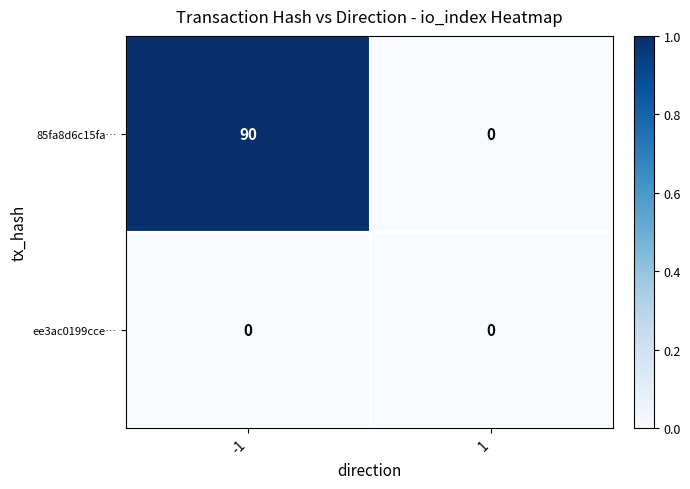

Which series has the widest spread of values?

85fa8d6c15fa…